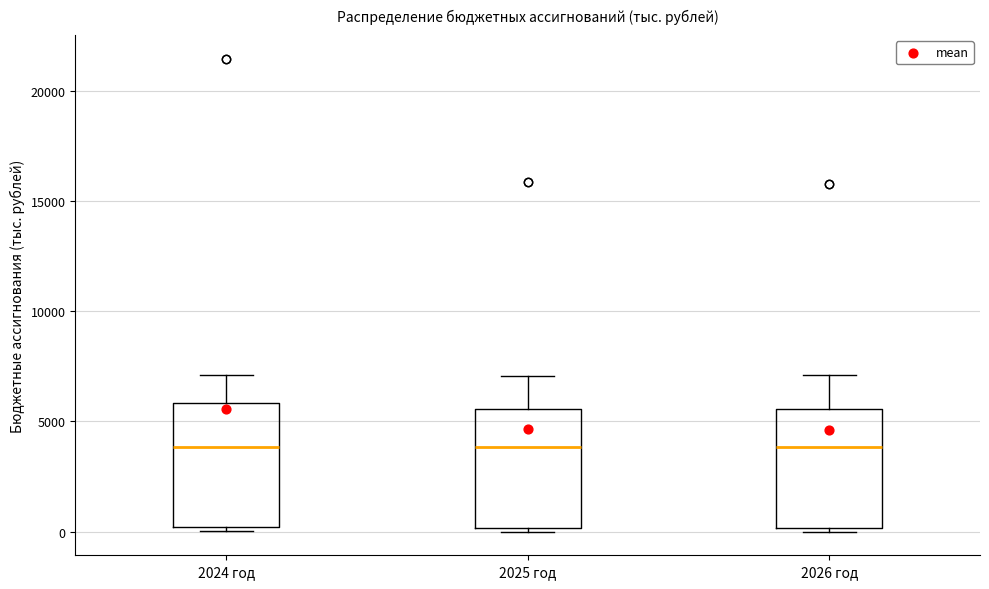

Reading left to right, read every box against the y-axis: the position of its median line, the range the box covers, and the ends of its whiskers. The values are not printed on the chart, so give them approximately, as read against the axis.

2024 год: median 4000, box 0 to 6000, whiskers 0 (just below the box's lower edge) to 7000
2025 год: median 4000, box 0 to 5500, whiskers 0 (just below the box's lower edge) to 7000
2026 год: median 4000, box 0 to 5500, whiskers 0 (just below the box's lower edge) to 7000